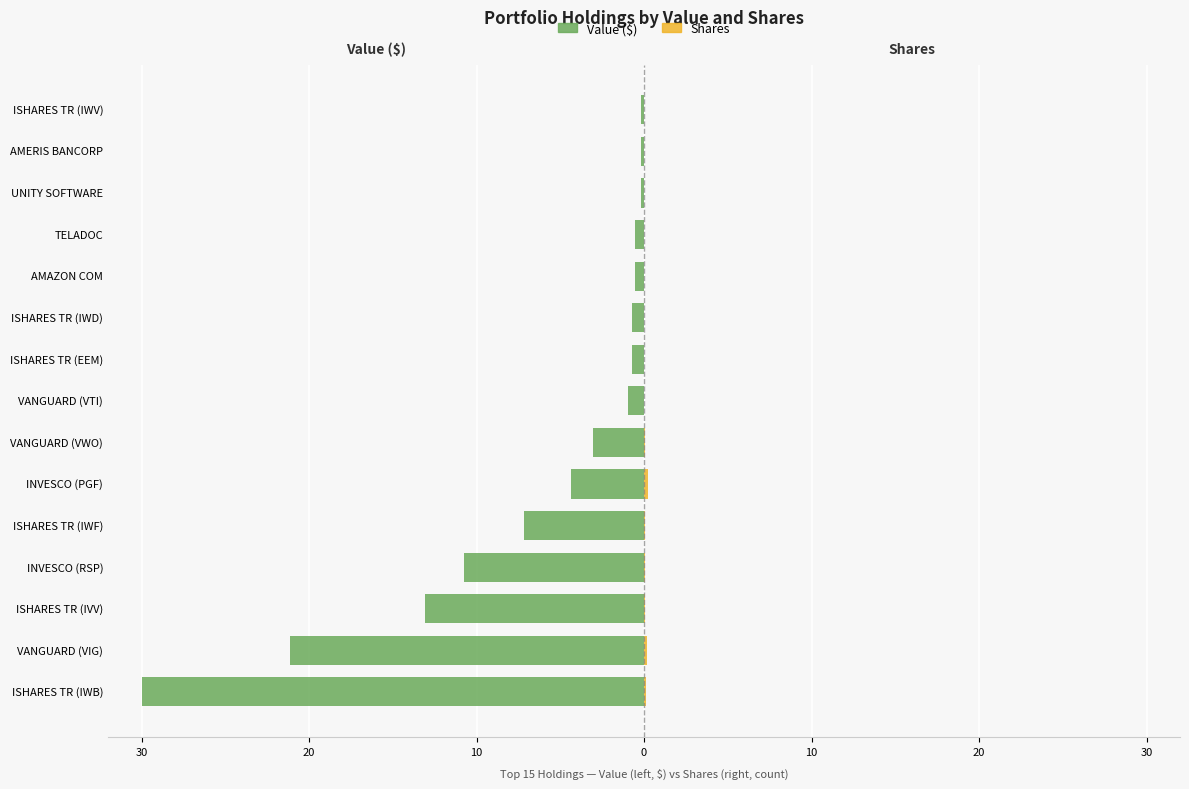

Reading left to right, transcribe all the data shown in this chart.

Value ($): -30.0	-21.1	-13.1	-10.8	-7.2	-4.4	-3.0	-1.0	-0.7	-0.7	-0.6	-0.5	-0.2	-0.2	-0.2
Shares: 0.1	0.1	0.0	0.1	0.0	0.2	0.1	0.0	0.0	0.0	0.0	0.0	0.0	0.0	0.0